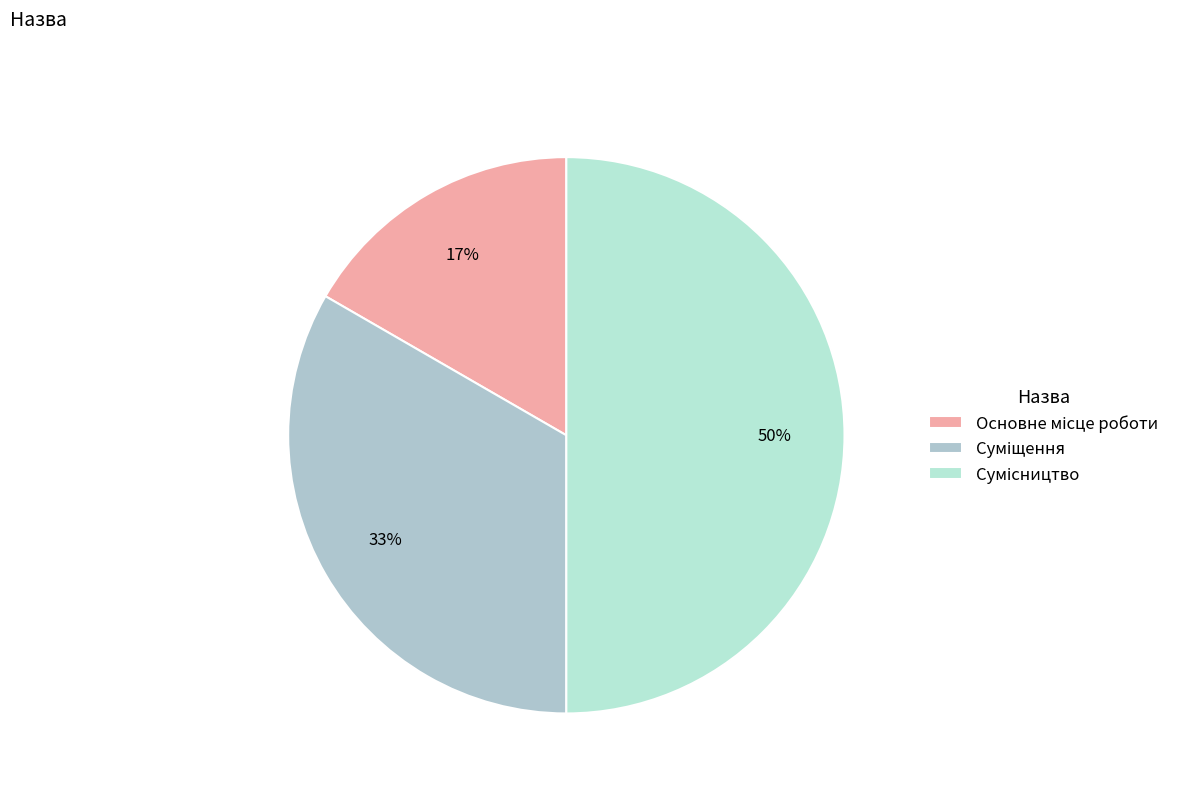

How many segments does this pie chart have?

3